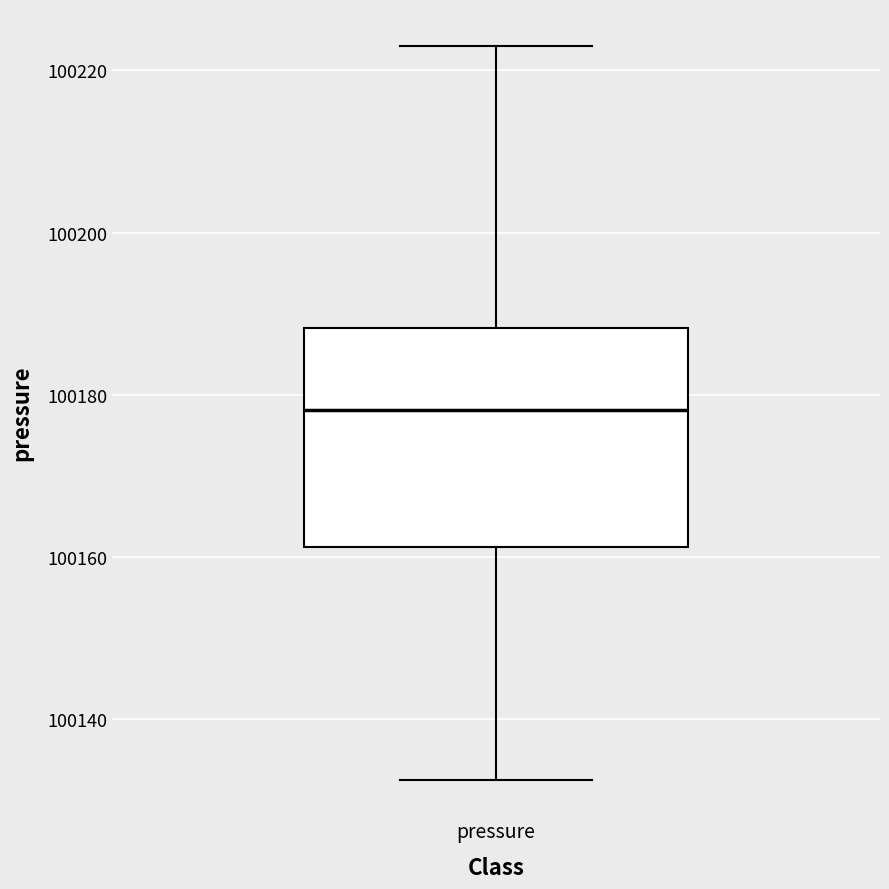

Transcribe this box plot: give where the median line is, the range the box spans, and where the two whiskers end, as read against the y-axis. The values are not printed on the chart, so give them approximately, as read against the axis.

median 100178, box 100162 to 100188, whiskers 100132 to 100224